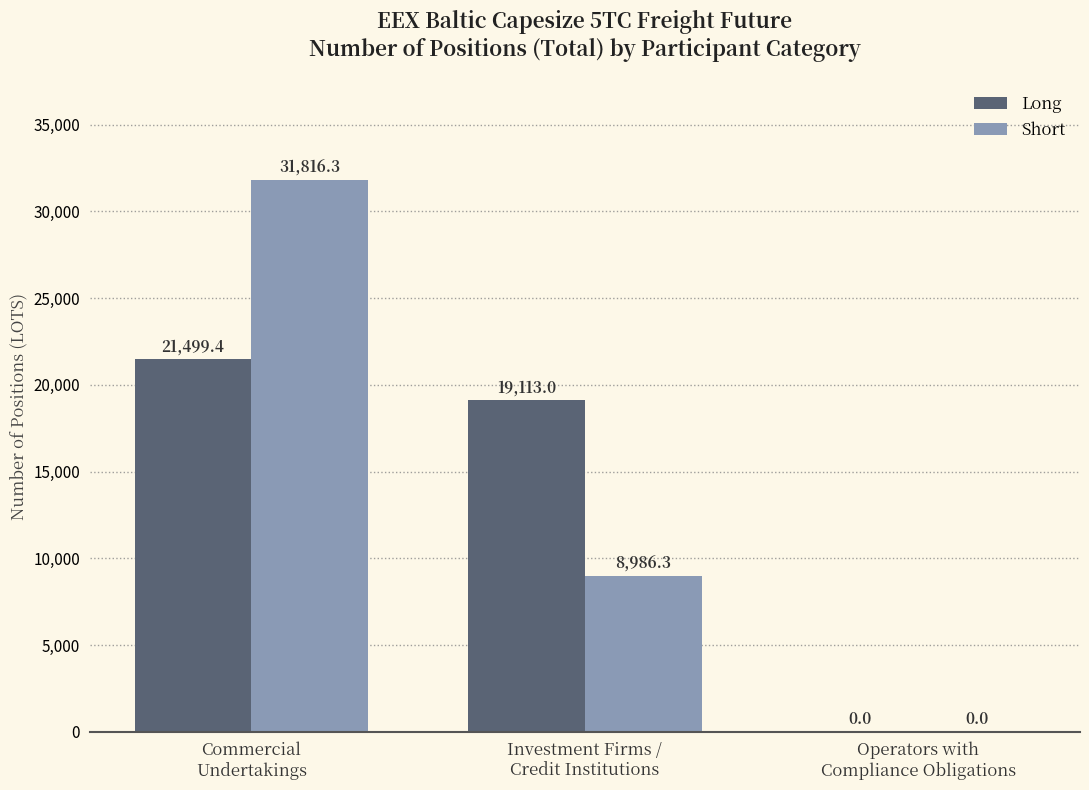

Which series changed the most between Commercial
Undertakings and Investment Firms /
Credit Institutions?

Short